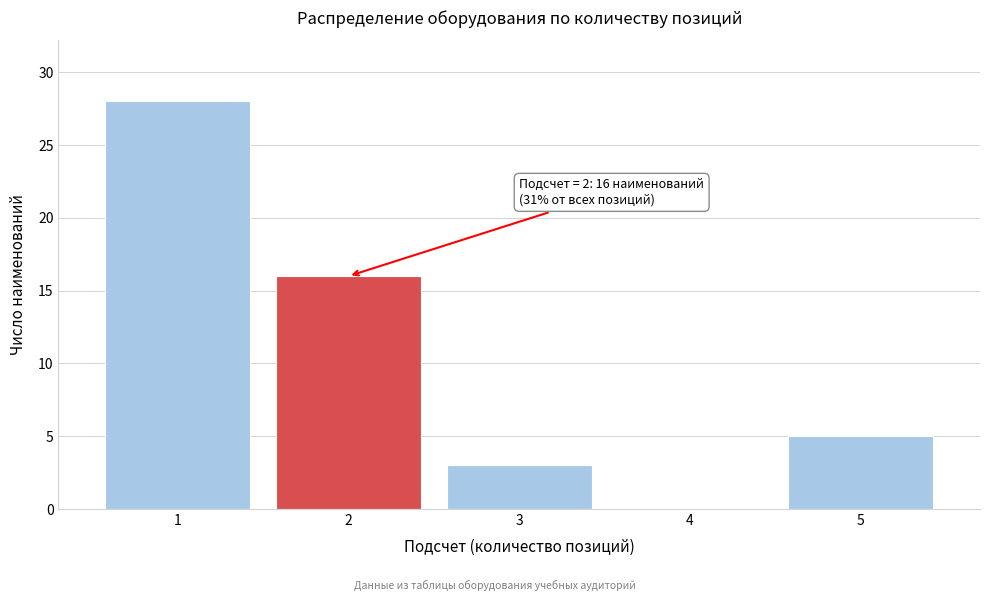

Reading right to left, extract all data points from this chart.

5=5	4=0	3=3	2=16	1=28